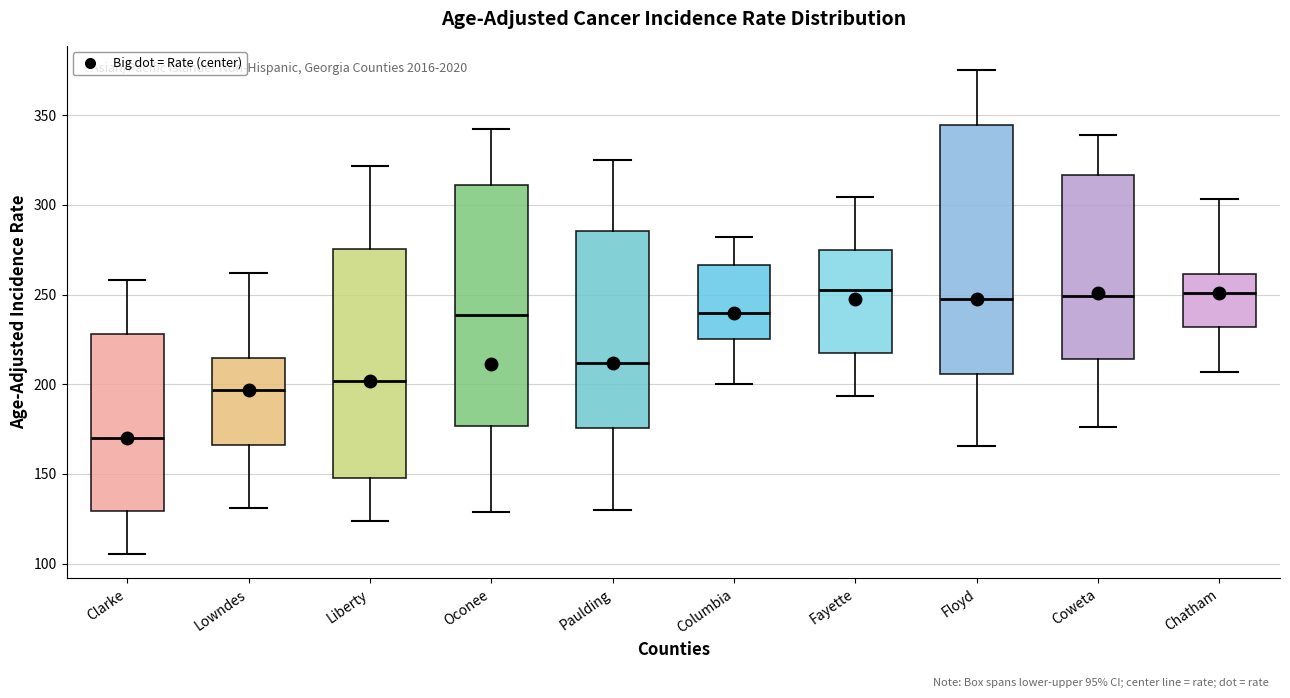

Where does the median line of the box for Clarke sit on the y-axis? The values are not printed on the chart, so give them approximately, as read against the axis.

170